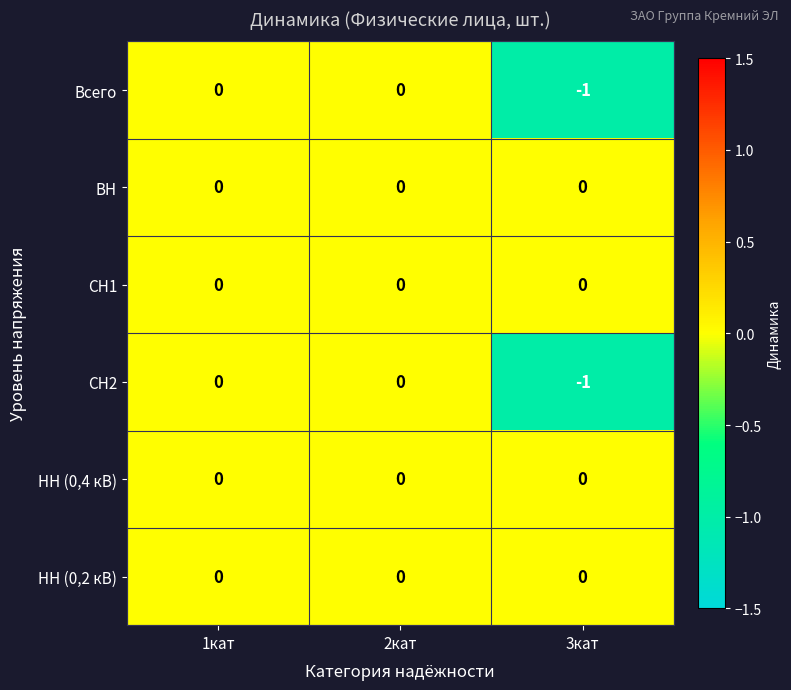

The CH2 series shows 0 at 1кат. True or false?

True